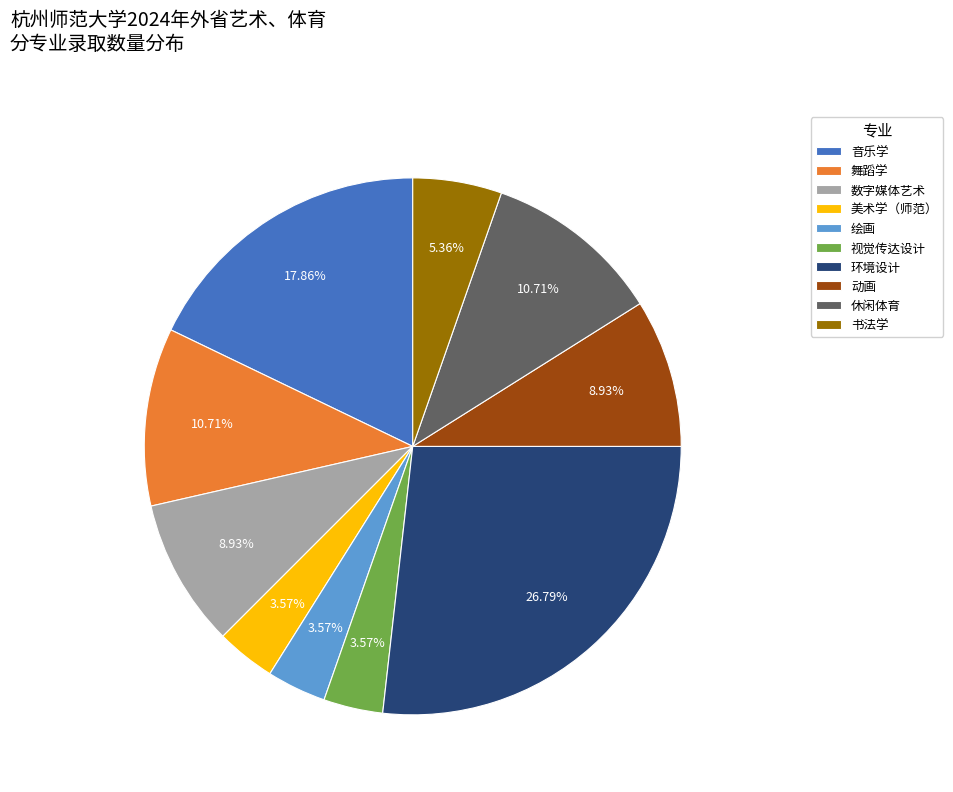

To the nearest percent, what is the difference between the largest and smallest slice percentages?

23%